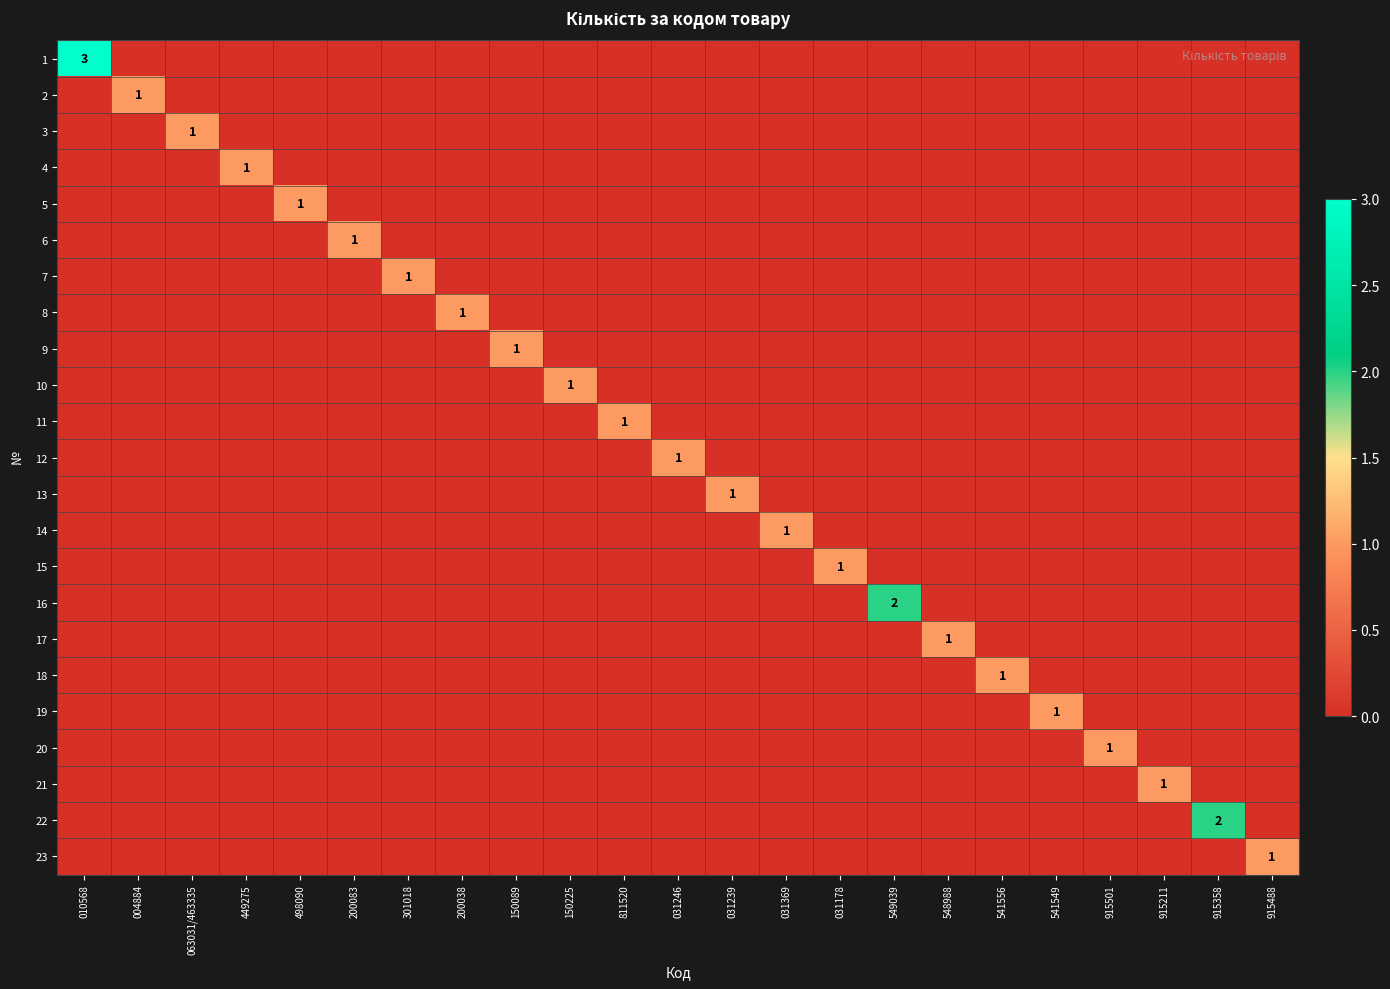

The value of 5 at 498090 is 2. True or false?

False